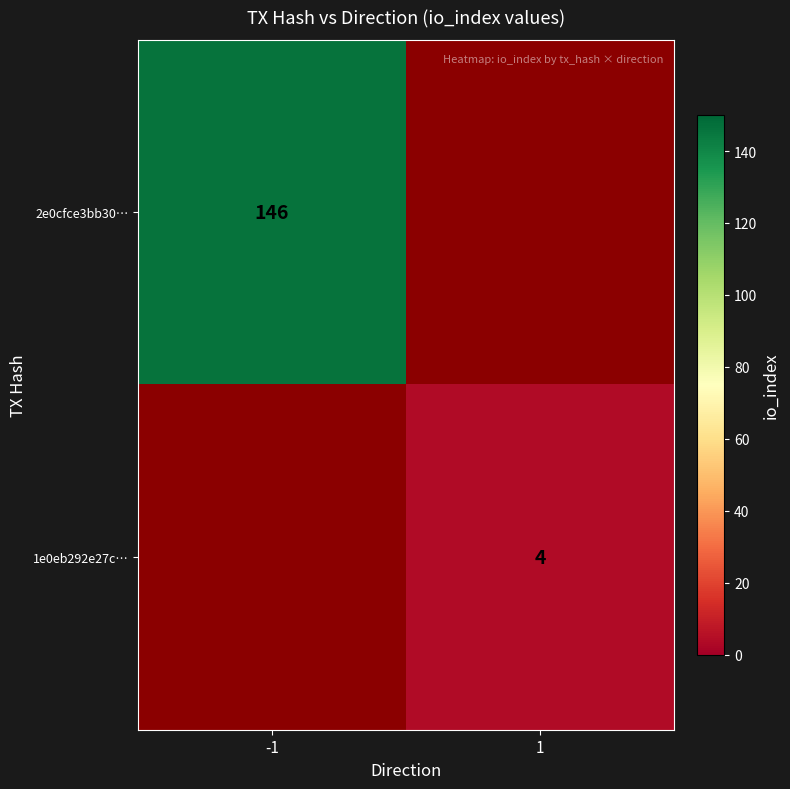

The value of 2e0cfce3bb30… at -1 is 223. True or false?

False